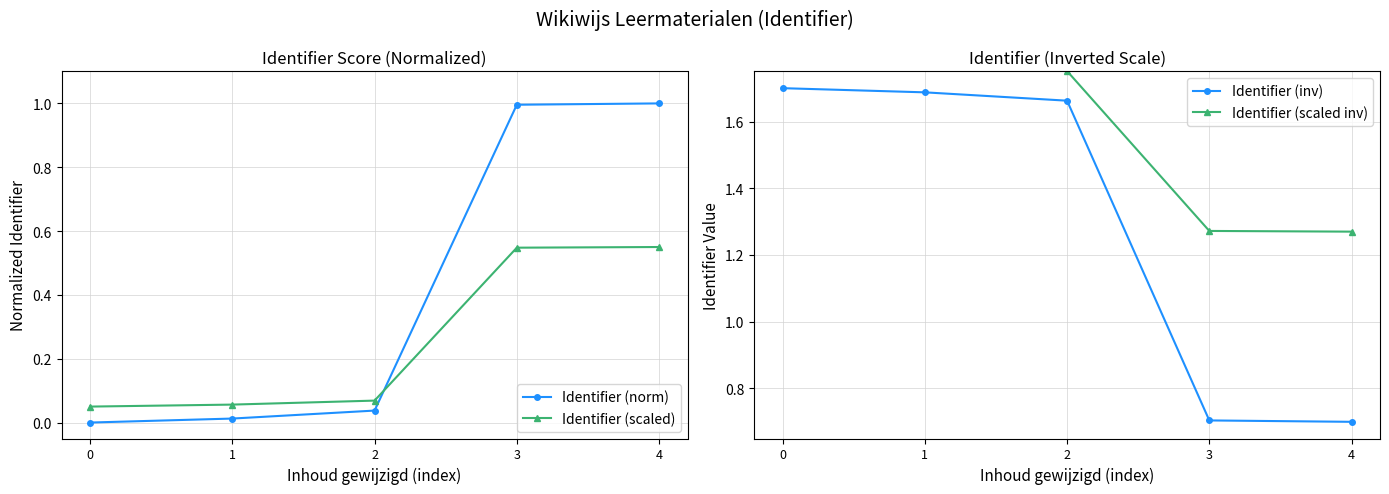

What is the difference between the maximum and minimum values in the Identifier (inv) series?

1.0